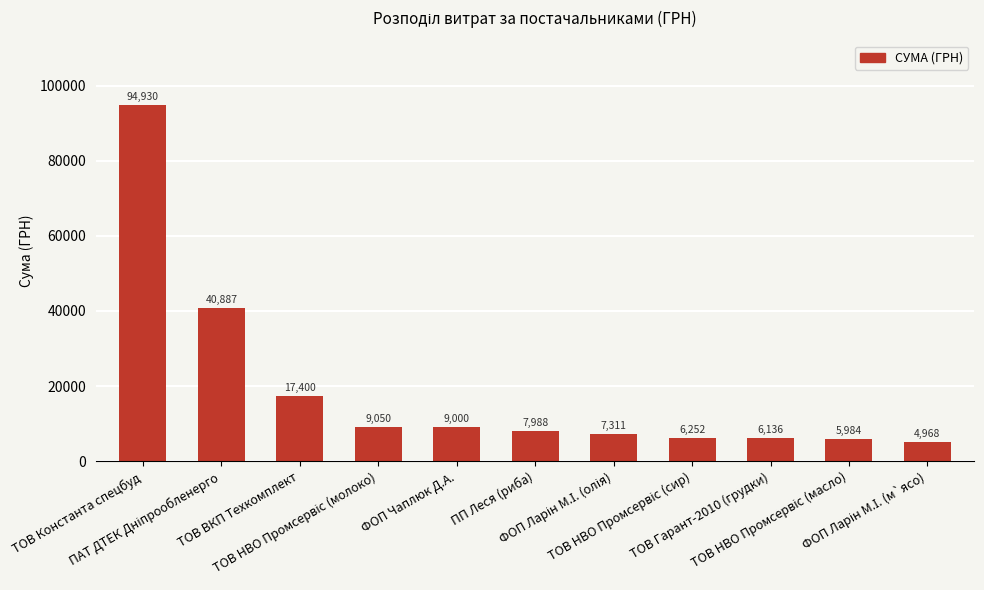

What is the difference between the maximum and minimum values?

89961.9